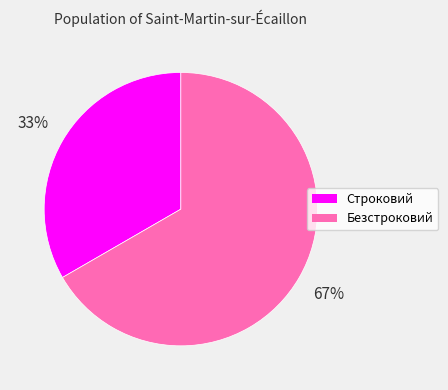

To the nearest percent, what is the average slice percentage?

50%